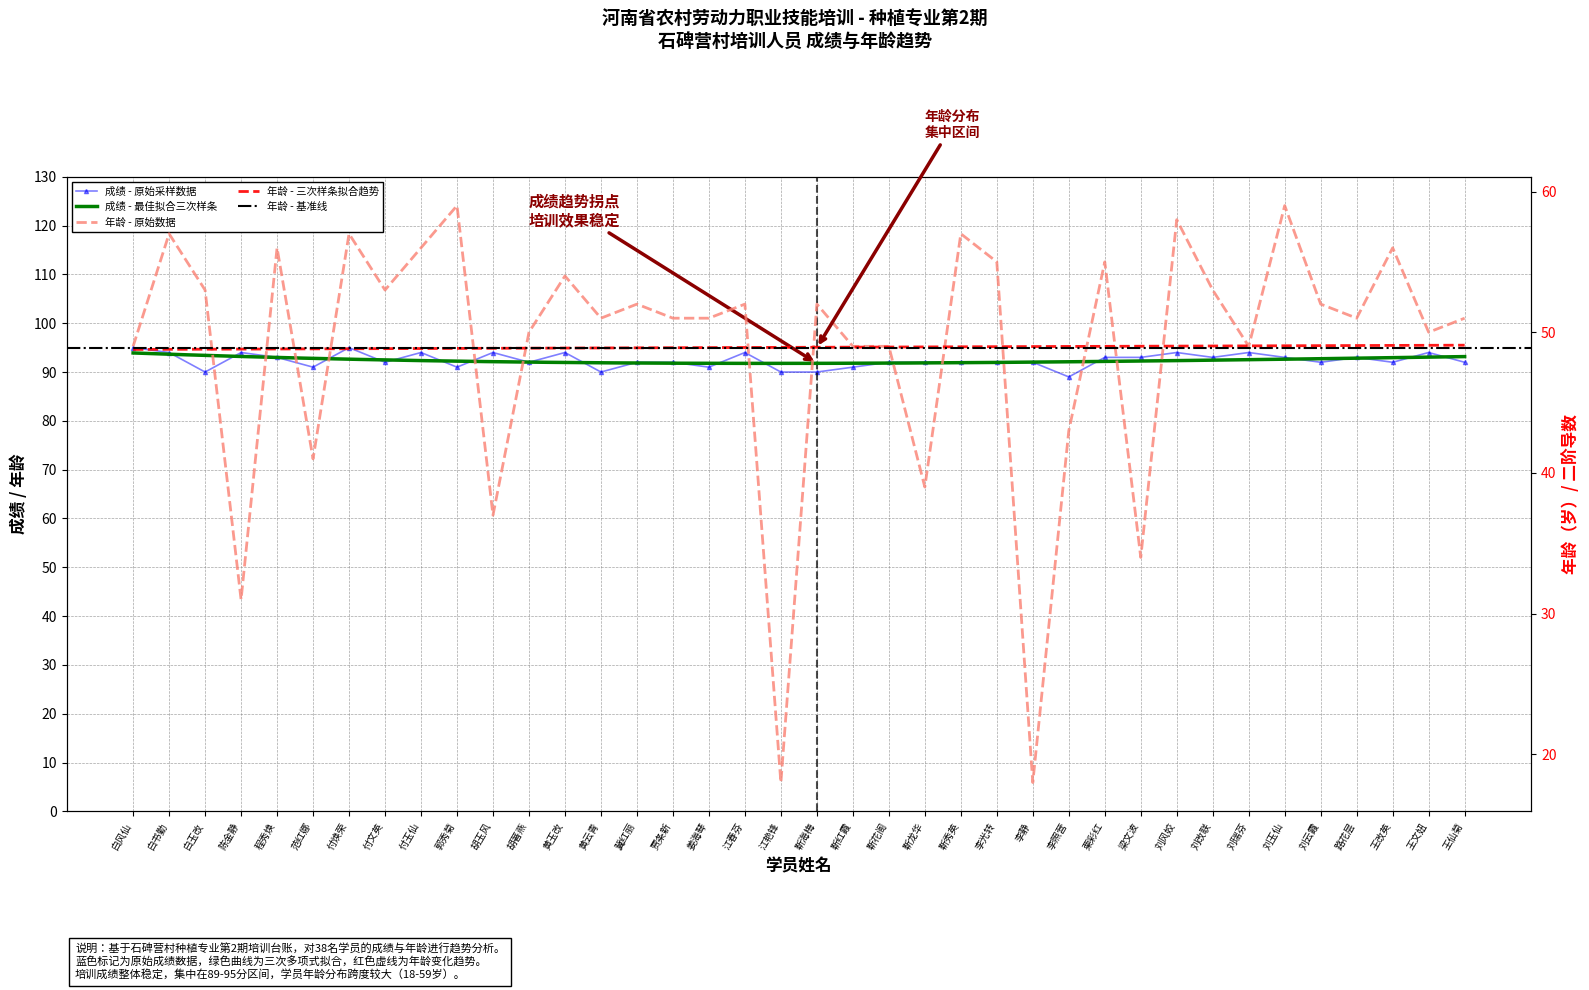

Rank the series by their maximum value, from highest to lowest.

成绩, 年龄